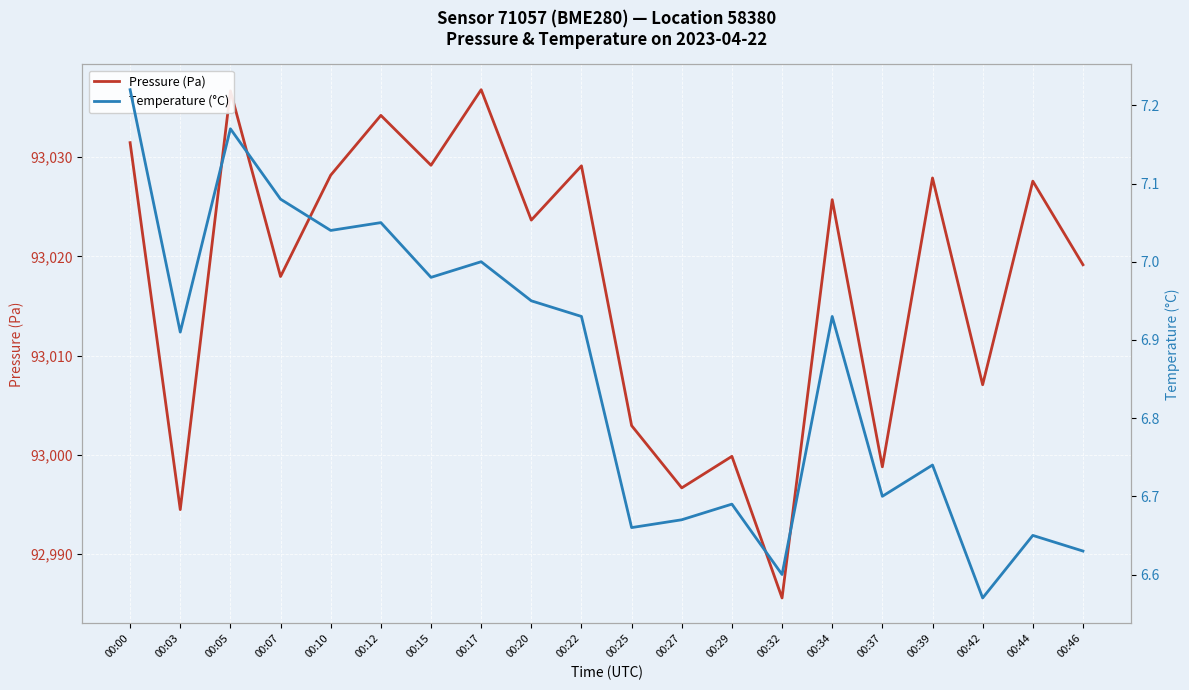

List the series in order of their overall mean, lowest first.

Temperature (°C), Pressure (Pa)